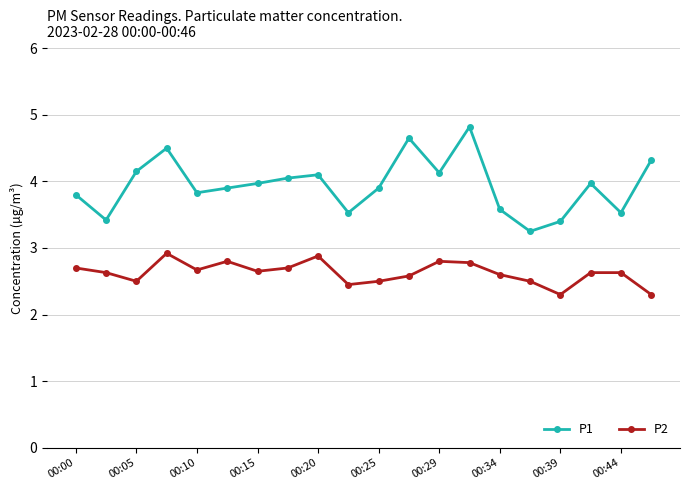

Does the chart display data point markers on the line(s)?

Yes